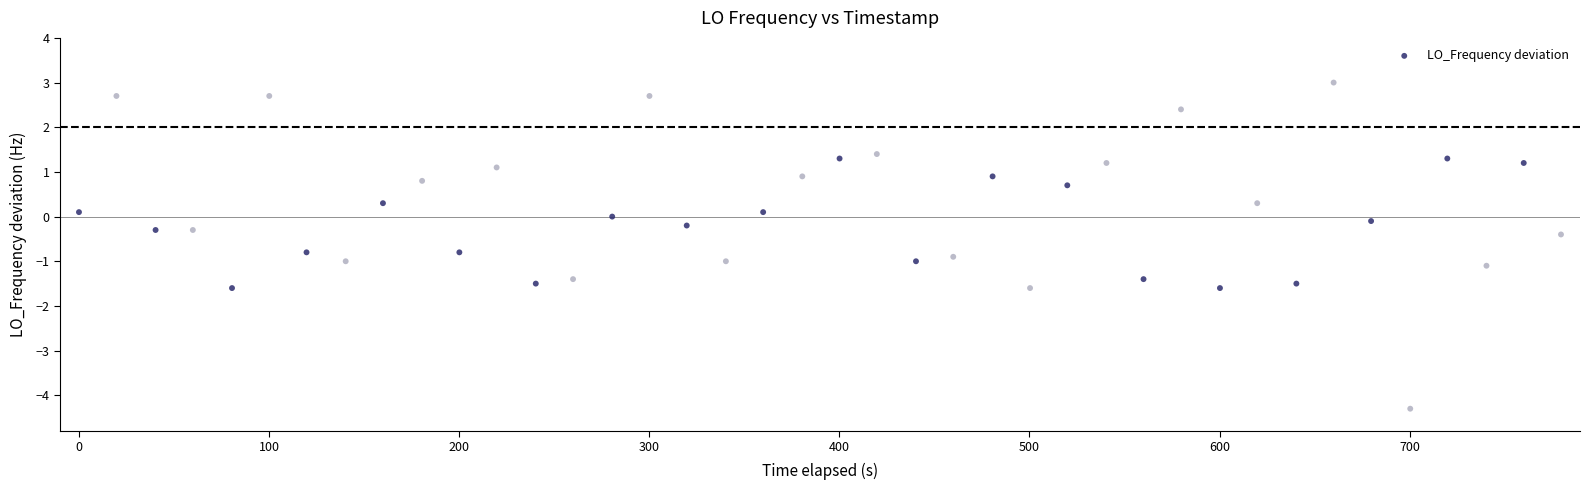

What is the range of Y values (max minus min)?

7.3